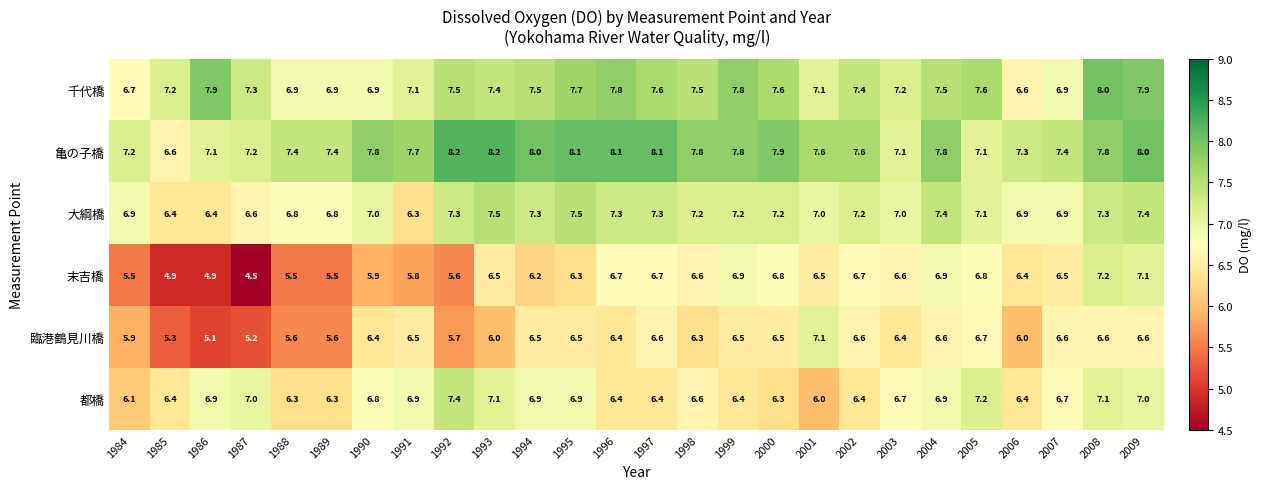

What is the greatest value displayed?

8.2